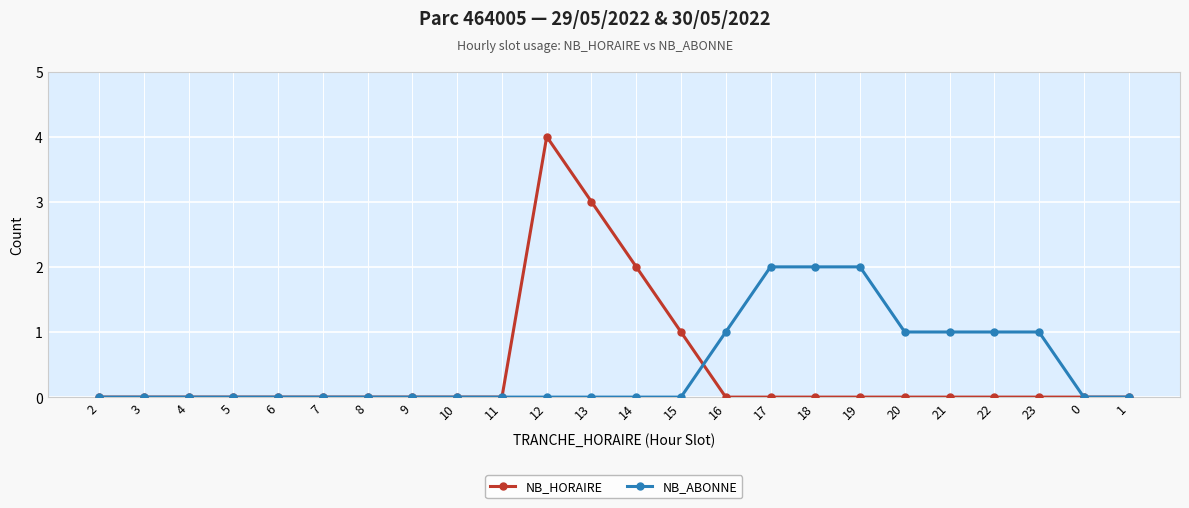

True or false: NB_ABONNE has a value of -1 at 15.

False